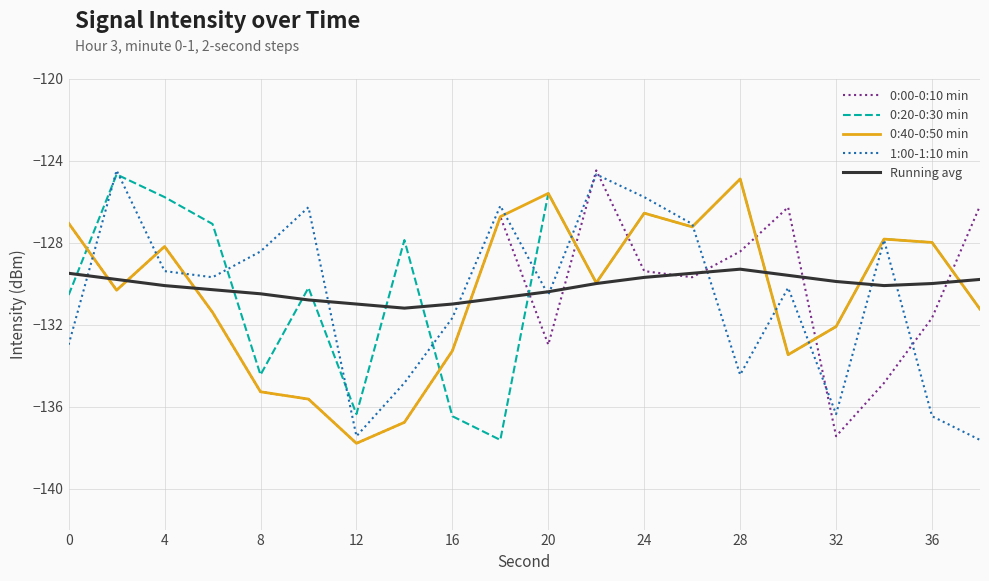

Which series has the largest total across all categories?

0:20-0:30 min